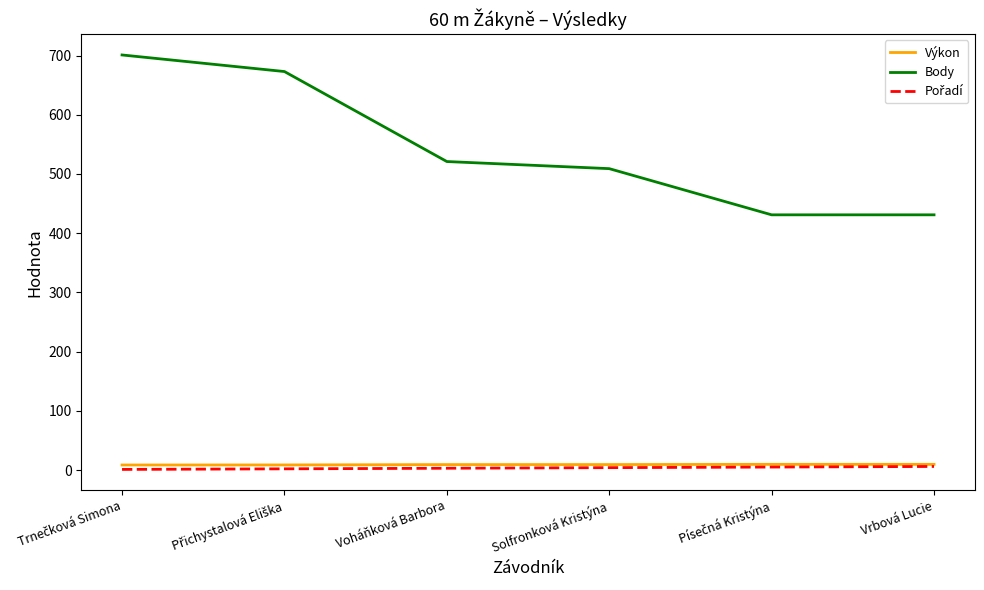

Is it true that Body equals 521.0 at Voháňková Barbora?

True